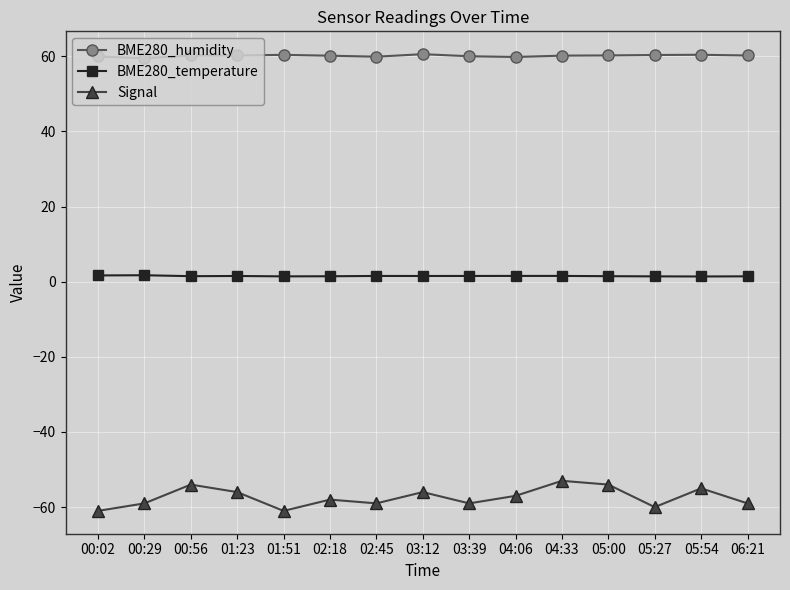

What is the label of the 15th point from the right?

00:02